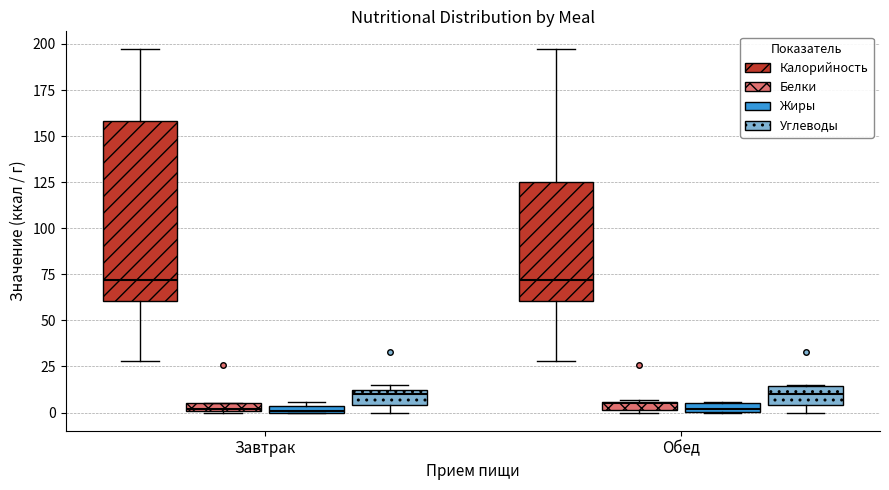

Where is the lower edge of the box for Завтрак (Жиры) on the y-axis? The values are not printed on the chart, so give them approximately, as read against the axis.

0